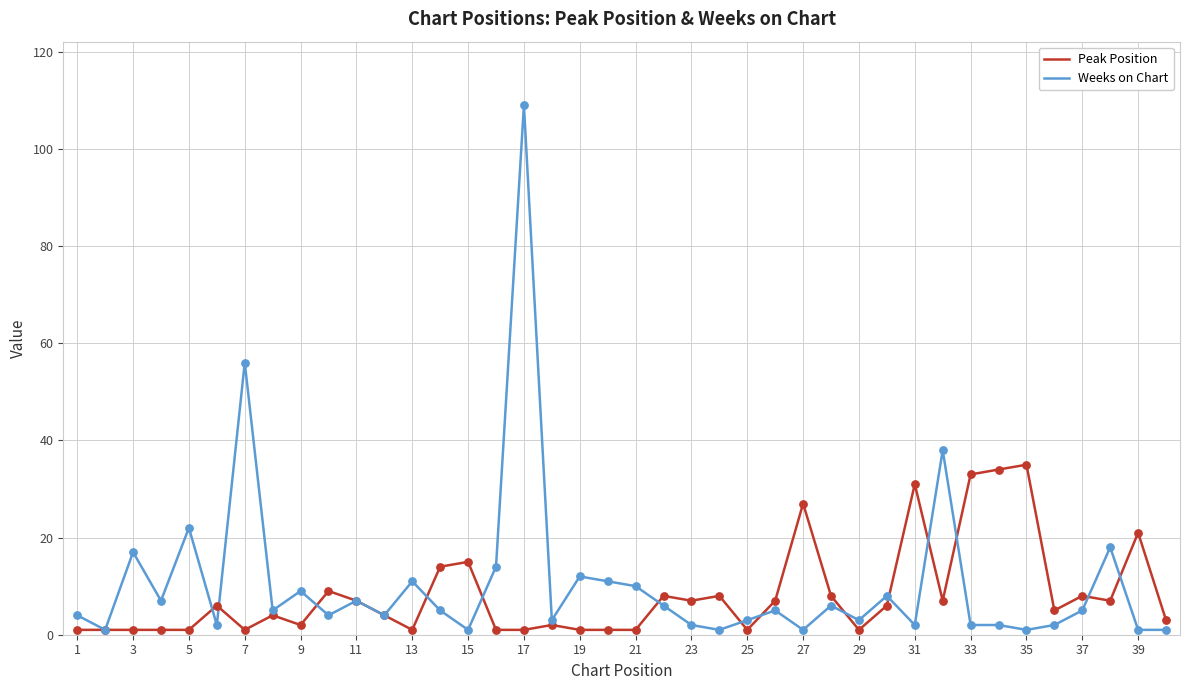

Which series has the largest total across all categories?

Weeks on Chart